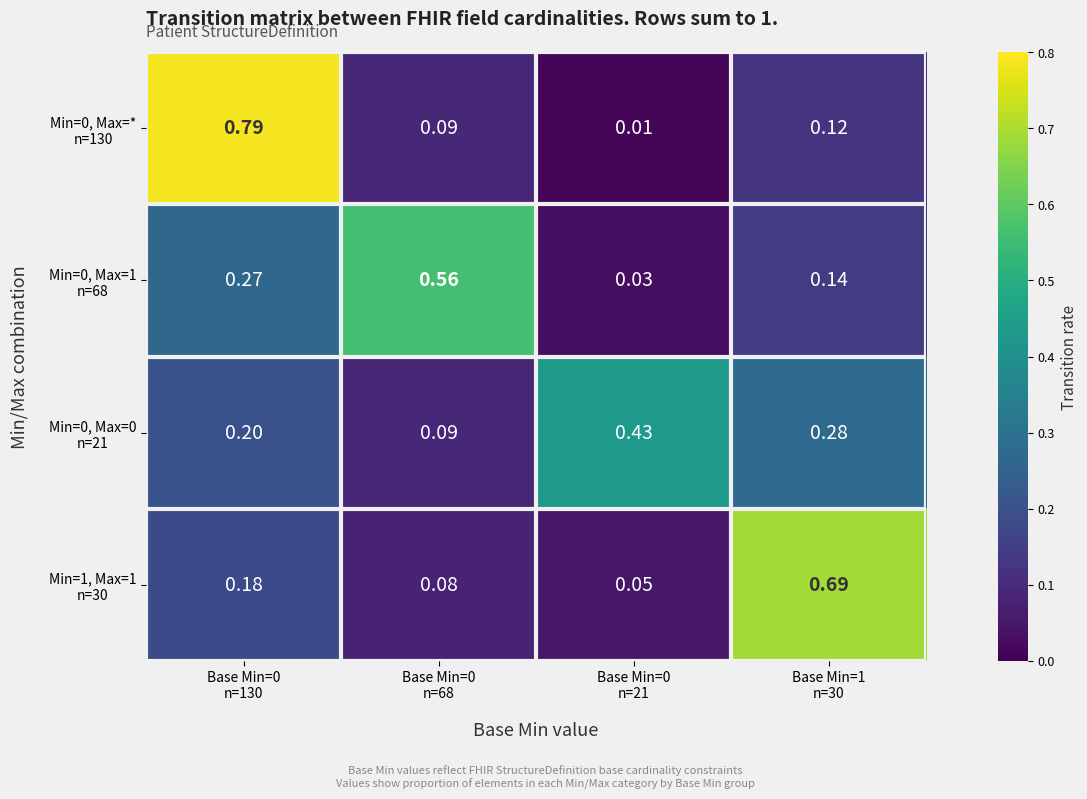

Rank the series at Base Min=0 n=130 from highest to lowest value.

Min=0, Max=* n=130, Min=0, Max=1 n=68, Min=0, Max=0 n=21, Min=1, Max=1 n=30